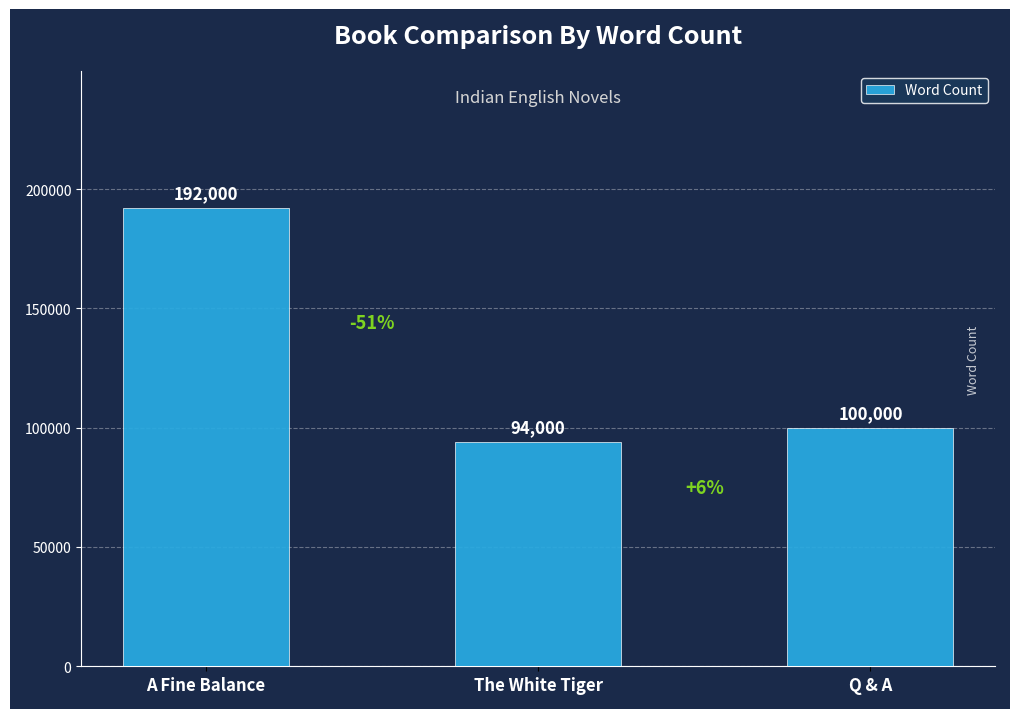

Reading left to right, what are all the values shown in this chart?

192000	94000	100000